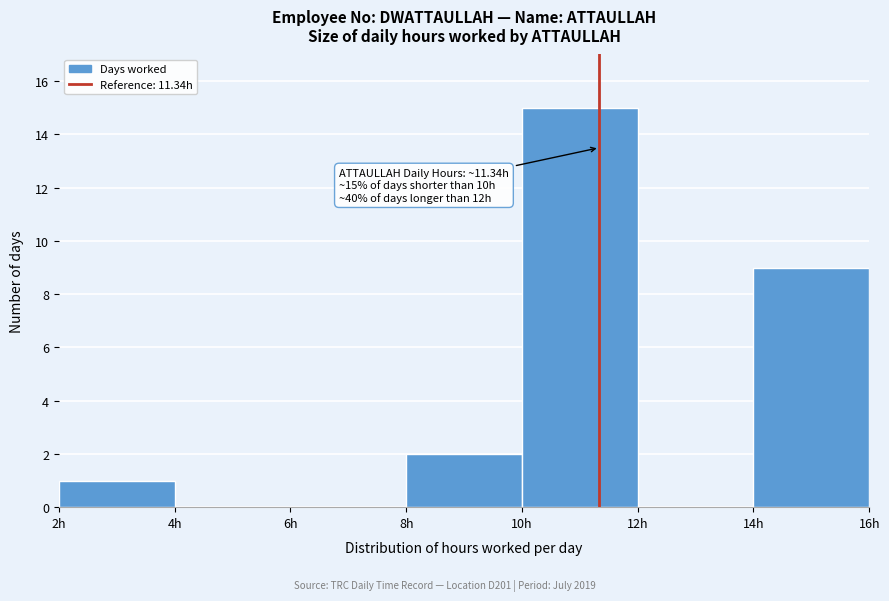

Over which range of the x-axis is the bar tallest?

10 to 12